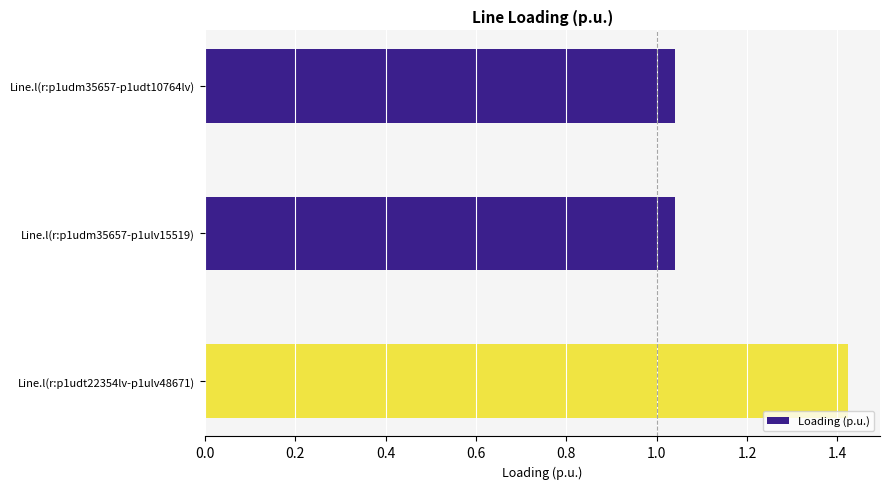

At which category does the chart reach its peak across all series?

Line.l(r:p1udt22354lv-p1ulv48671)